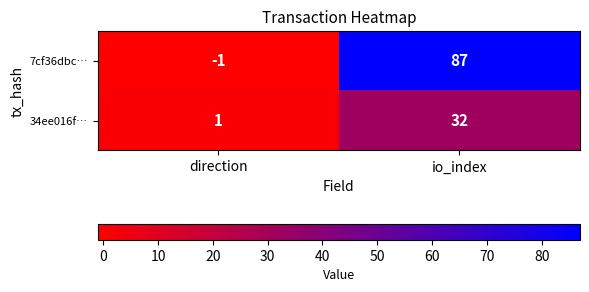

At which label is 34ee016f… closest to 16?

direction